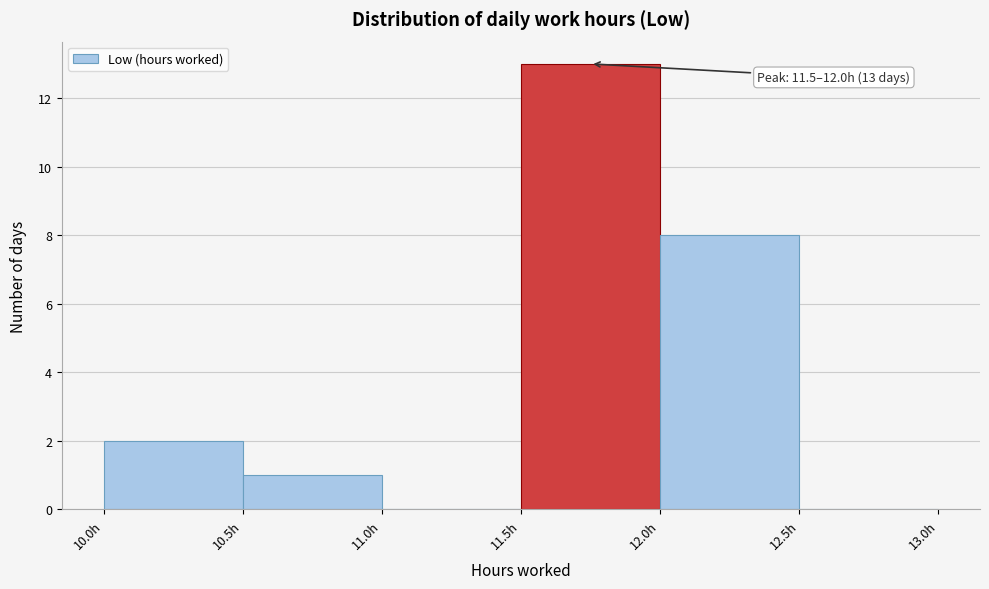

Over which range of the x-axis is the bar tallest?

11.5 to 12.0